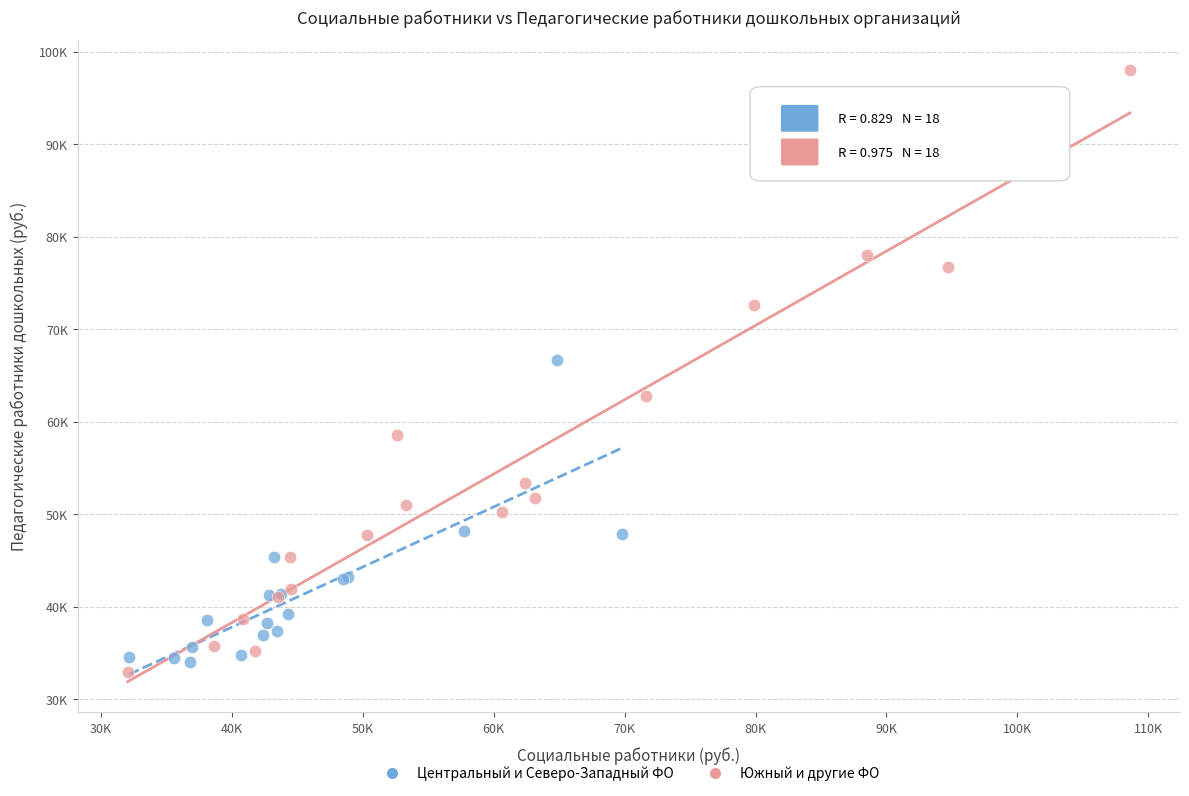

Which series has the largest Y range (max minus min)?

Южный и другие ФО